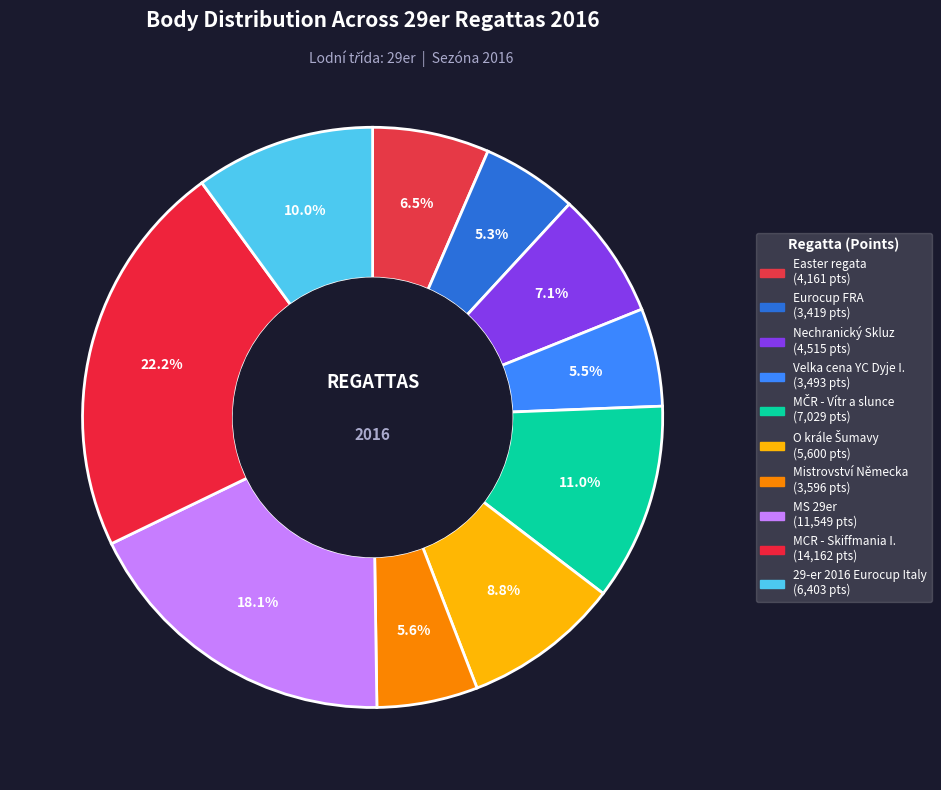

Count the number of slices in the pie.

10